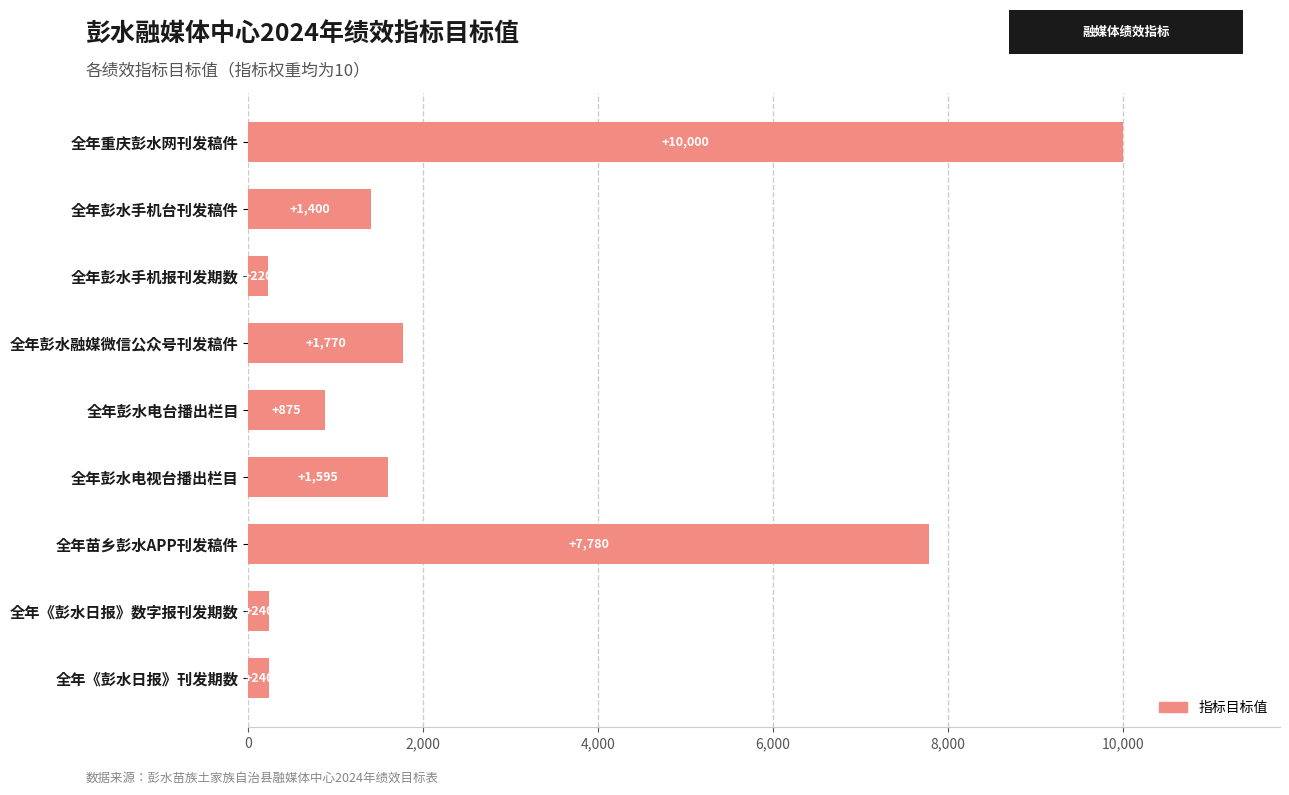

Reading bottom to top, transcribe all the data shown in this chart.

全年《彭水日报》刊发期数=240	全年《彭水日报》数字报刊发期数=240	全年苗乡彭水APP刊发稿件=7780	全年彭水电视台播出栏目=1595	全年彭水电台播出栏目=875	全年彭水融媒微信公众号刊发稿件=1770	全年彭水手机报刊发期数=220	全年彭水手机台刊发稿件=1400	全年重庆彭水网刊发稿件=10000